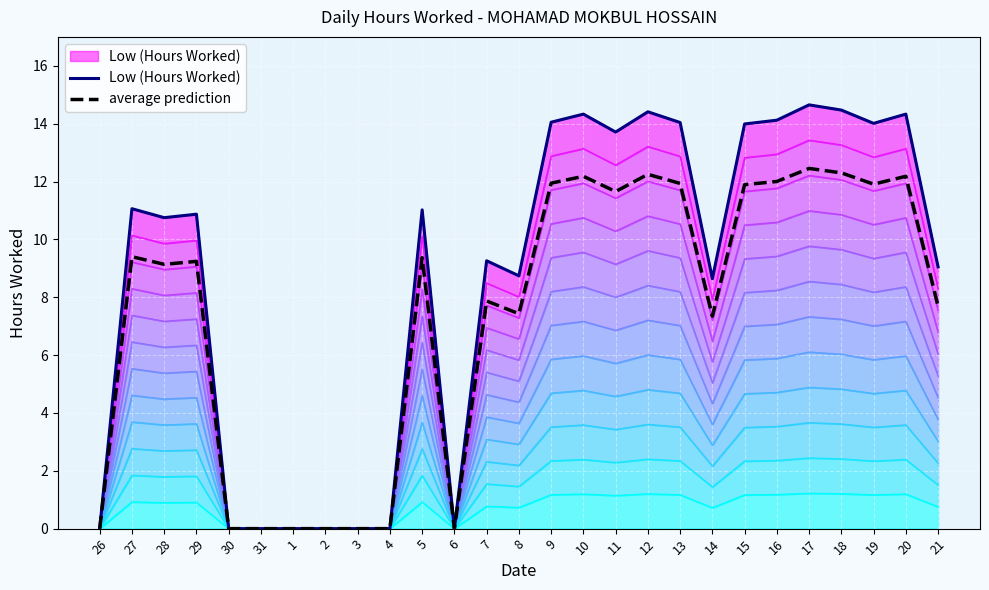

List the series in order of their overall mean, lowest first.

average prediction, Low (Hours Worked)